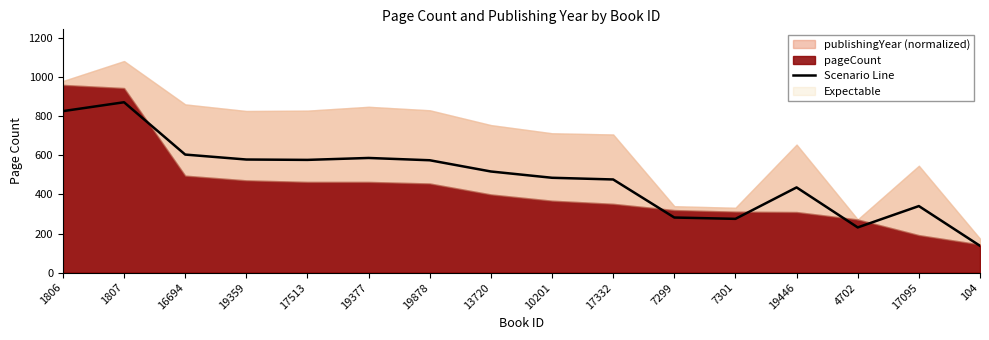

The chart shows a value of 574.7 at 19878. True or false?

True